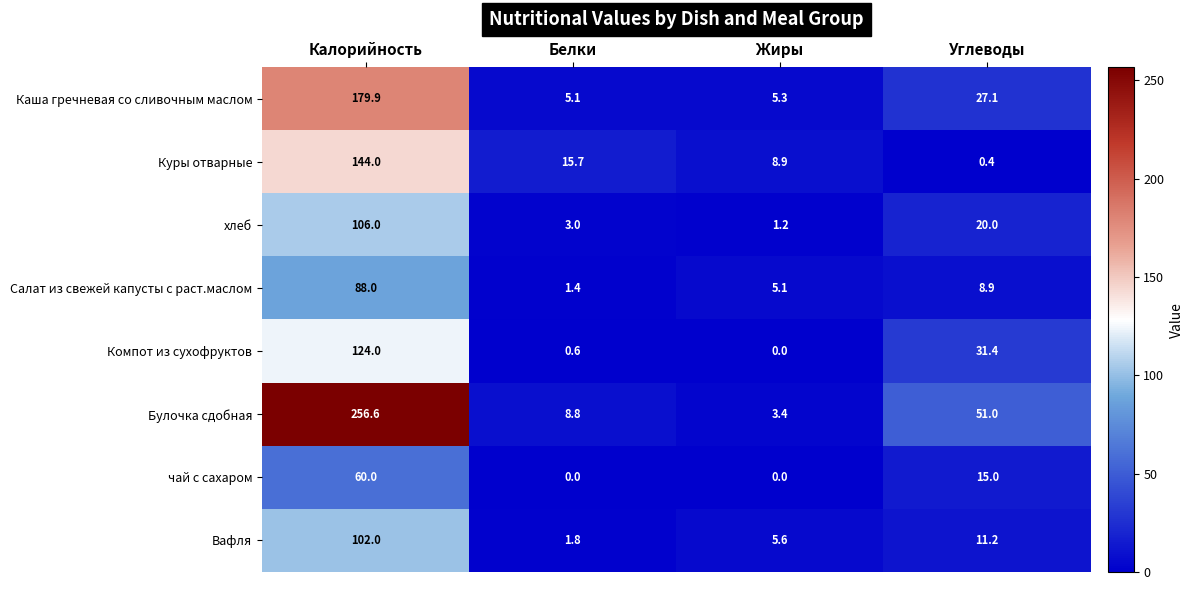

At which label does Вафля first exceed 11?

Калорийность